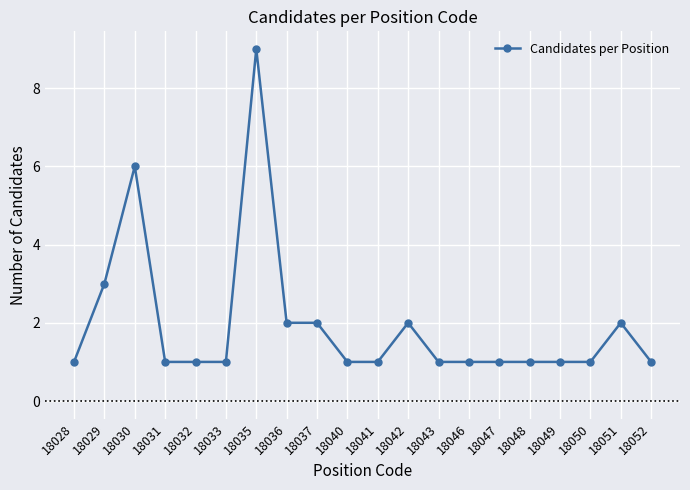

At which category does the data reach its first local peak?

18030